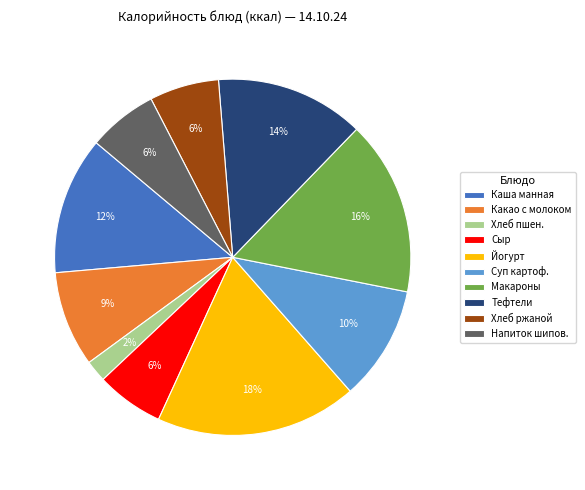

To the nearest percent, what is the difference between the largest and smallest slice percentages?

16%